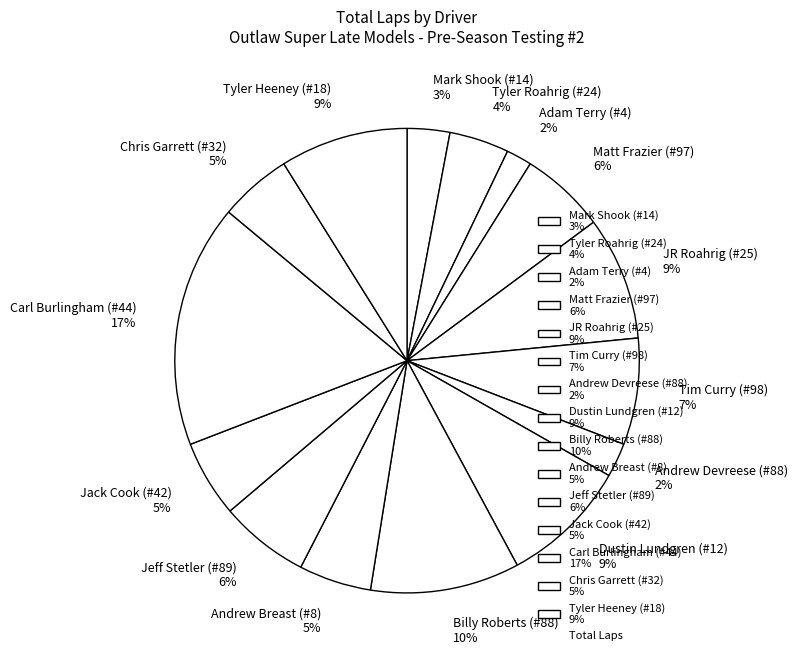

To the nearest percent, what is the average slice percentage?

7%